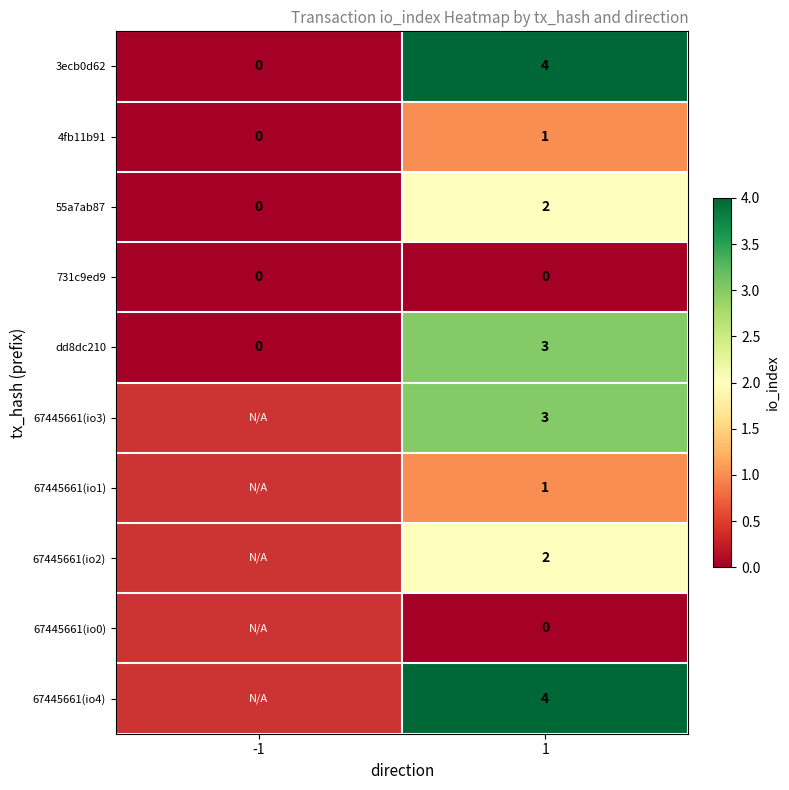

The value of 67445661(io4) at 1 is 6. True or false?

False